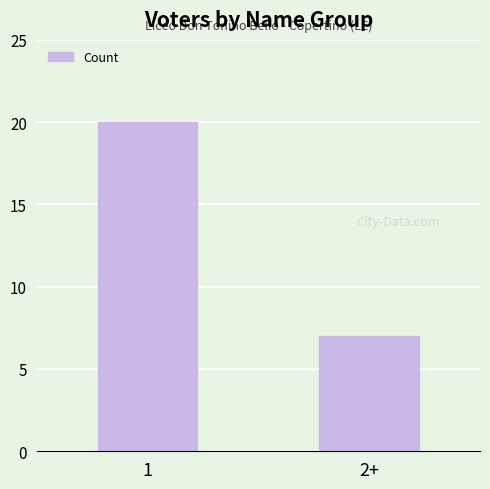

What is the value of the 1st bar from the left?

20